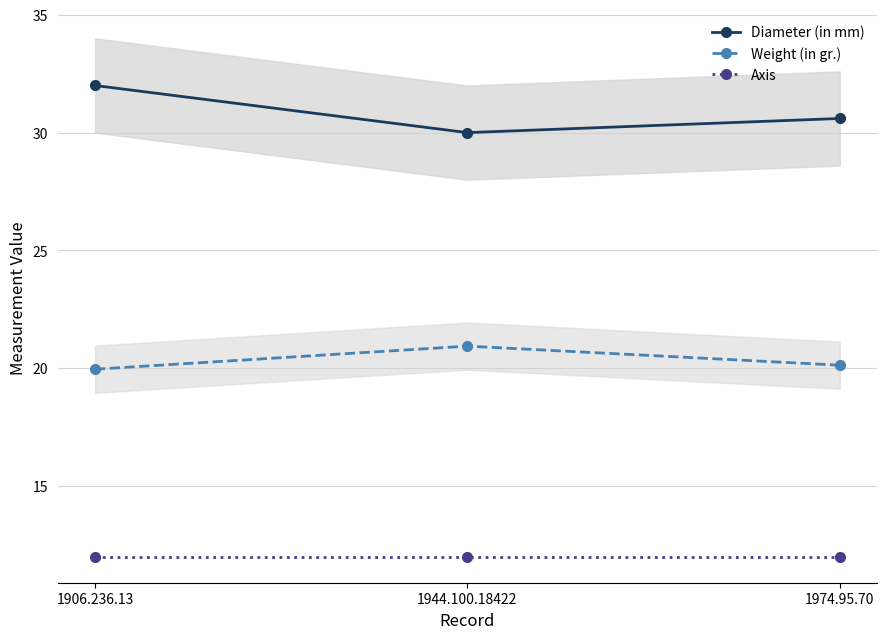

Reading left to right, extract all data points from this chart.

Diameter (in mm): 32.0	30.0	30.6
Weight (in gr.): 20.0	20.9	20.1
Axis: 12.0	12.0	12.0